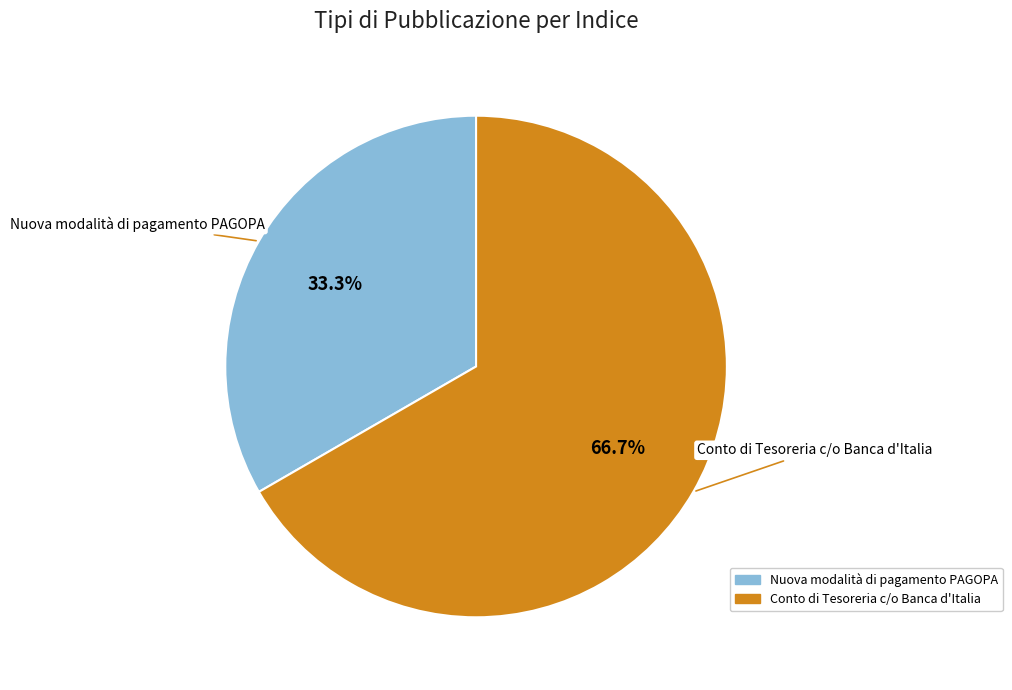

Which slice is the largest?

Conto di Tesoreria c/o Banca d'Italia